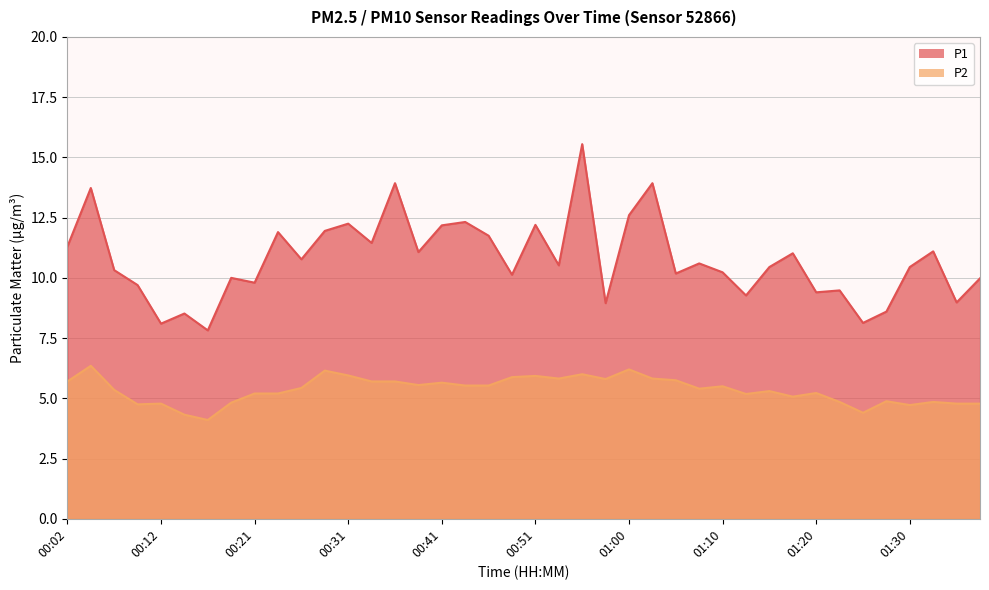

True or false: P1 has more than 1 interior local peaks.

True